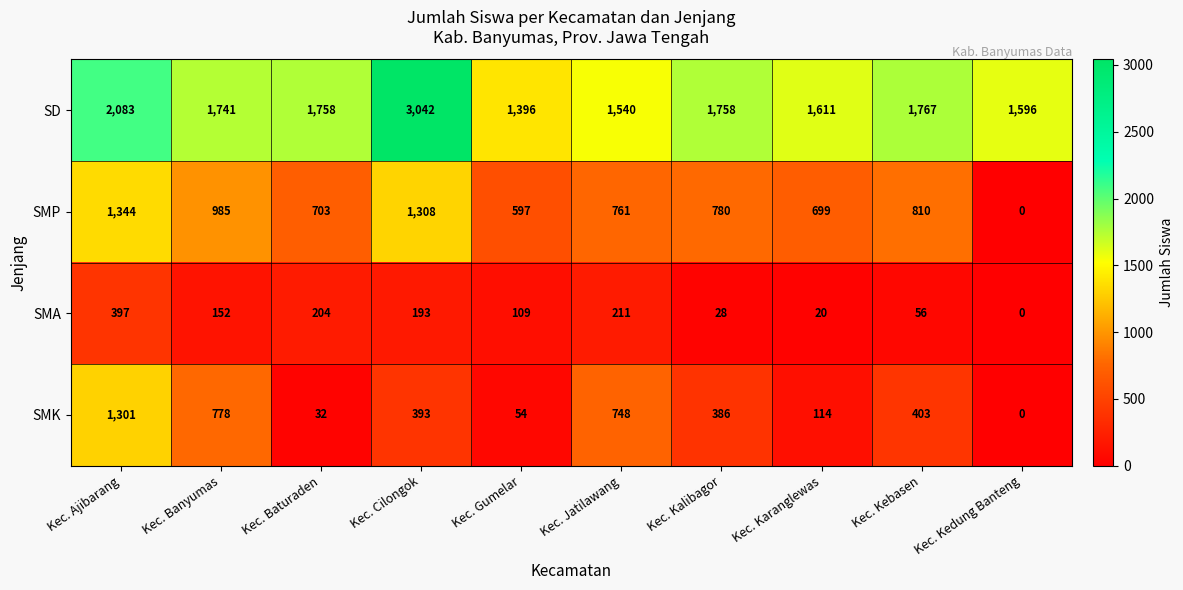

Rank the series at Kec. Banyumas from lowest to highest value.

SMA, SMK, SMP, SD